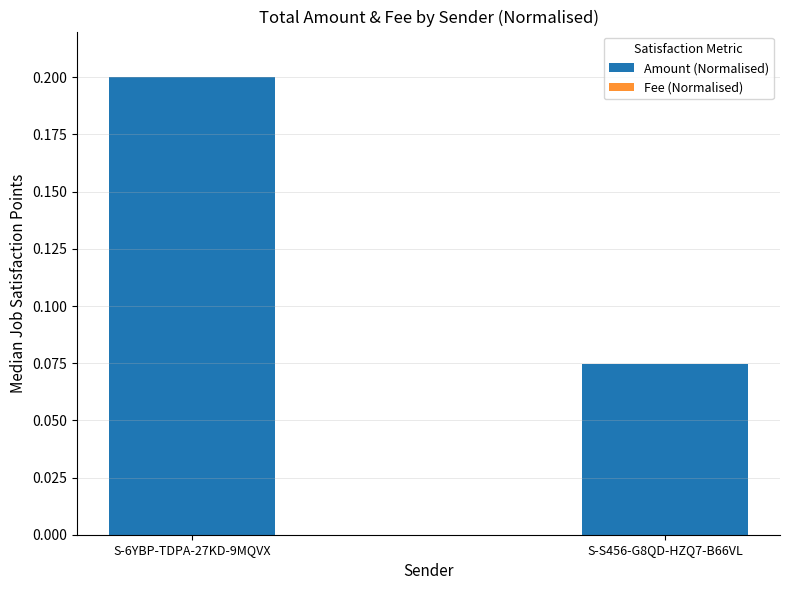

The value of Amount (Normalised) at S-6YBP-TDPA-27KD-9MQVX is 0.3. True or false?

False